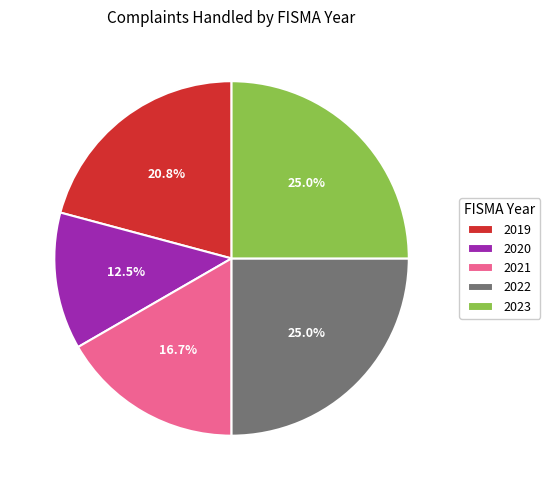

To the nearest percent, what percentage of the pie is 2019?

21%